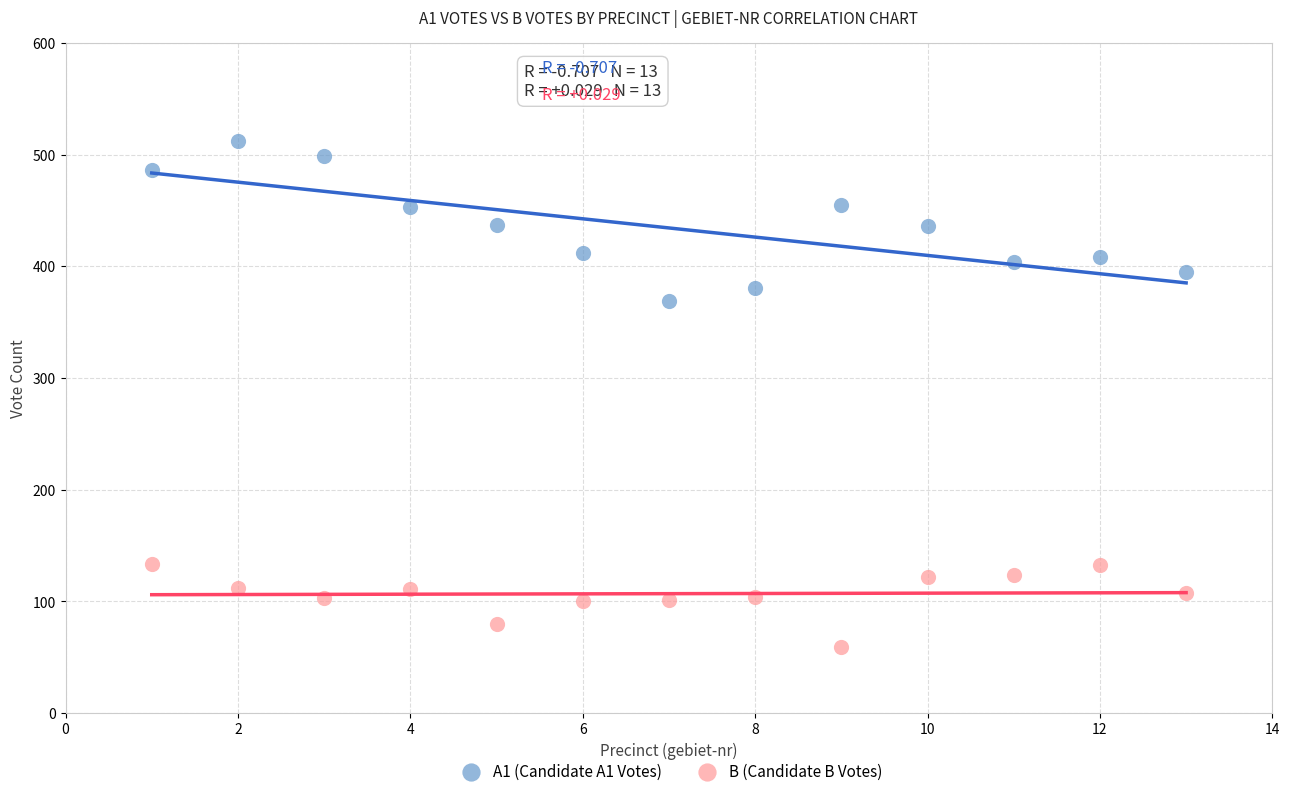

Which series reaches the maximum Y coordinate?

A1 (Candidate A1 Votes)